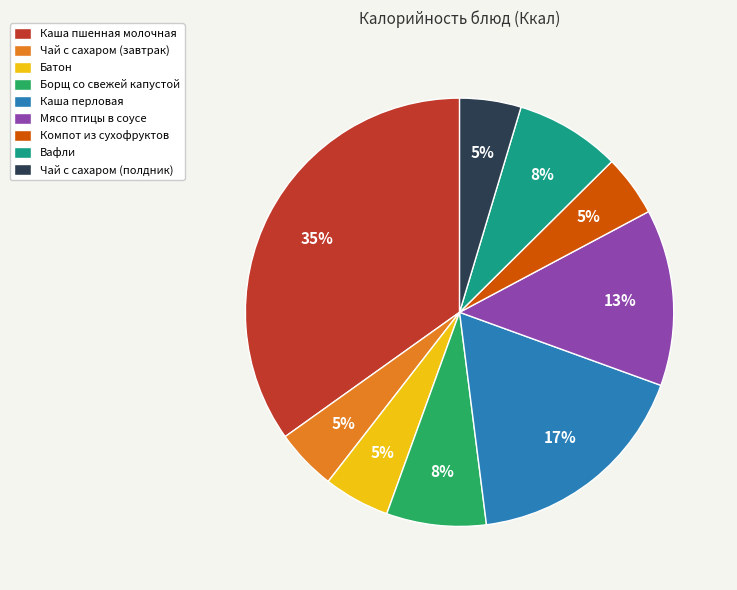

Is it true that Каша перловая is 28% of the pie?

False